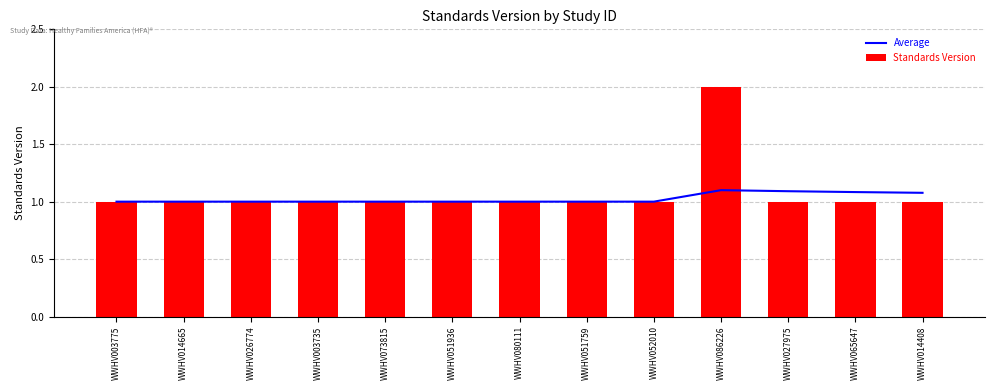

Rank the categories by Average value from highest to lowest.

WWHV086226, WWHV027975, WWHV065647, WWHV014408, WWHV003775, WWHV014665, WWHV026774, WWHV003735, WWHV073815, WWHV051936, WWHV080111, WWHV051759, WWHV052010